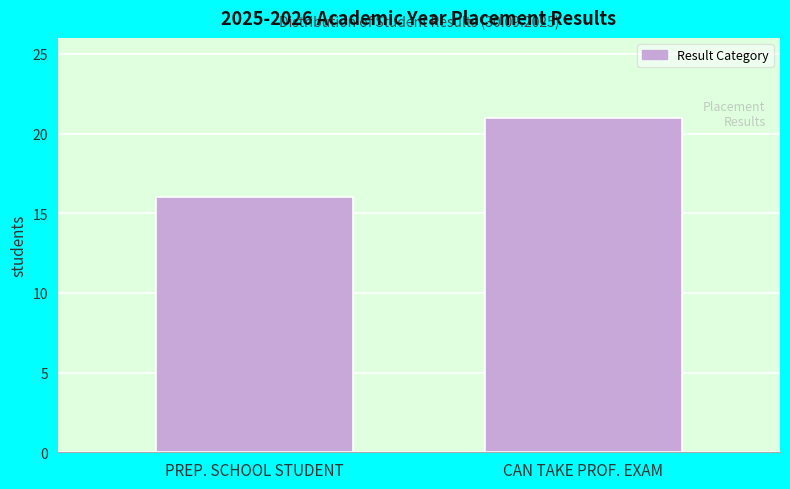

Reading left to right, transcribe all the data shown in this chart.

PREP. SCHOOL STUDENT=16	CAN TAKE PROF. EXAM=21